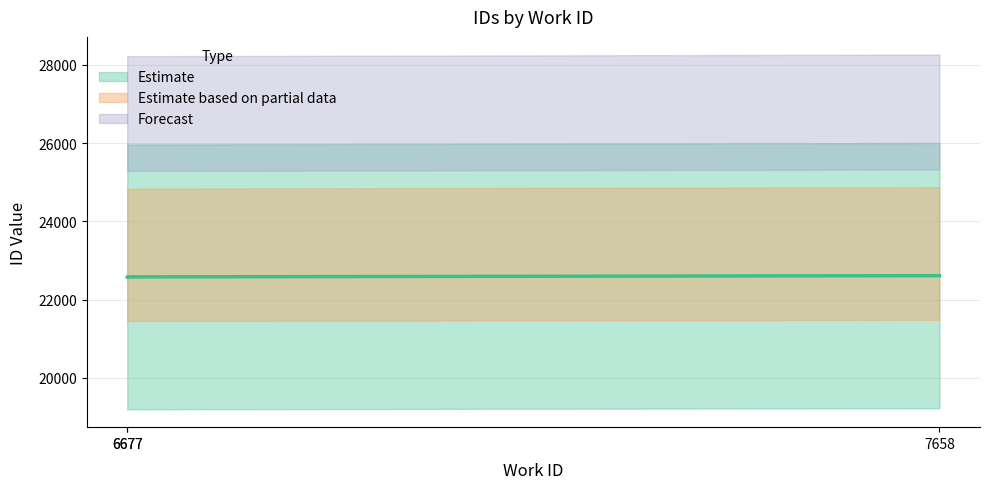

Is it true that the value at 6677 is 22578?

True